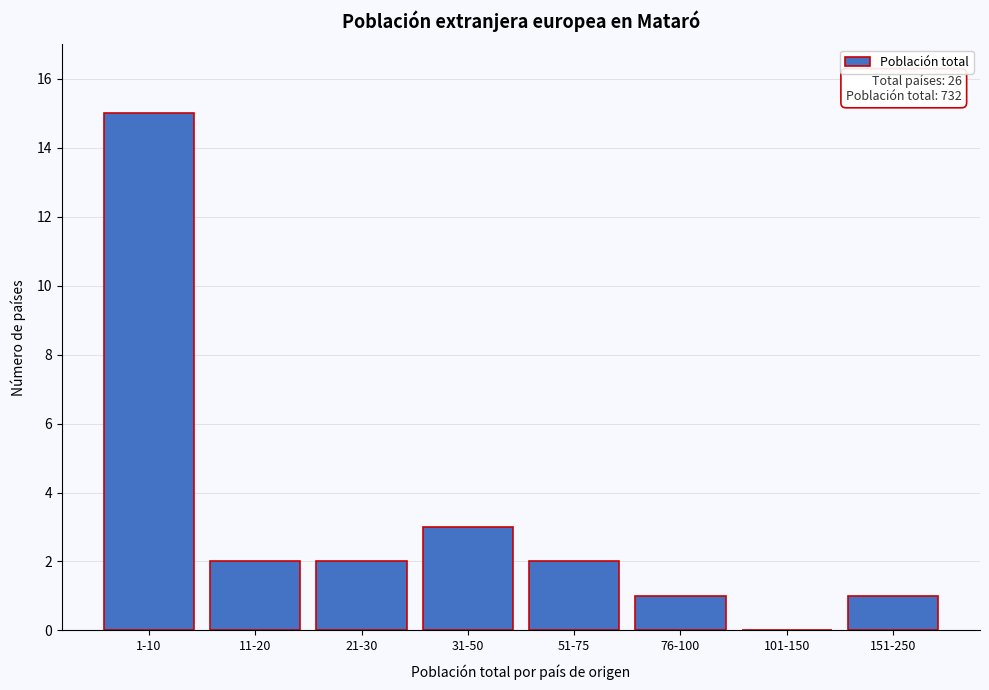

Reading left to right, what are all the values shown in this chart?

1-10=15	11-20=2	21-30=2	31-50=3	51-75=2	76-100=1	101-150=0	151-250=1